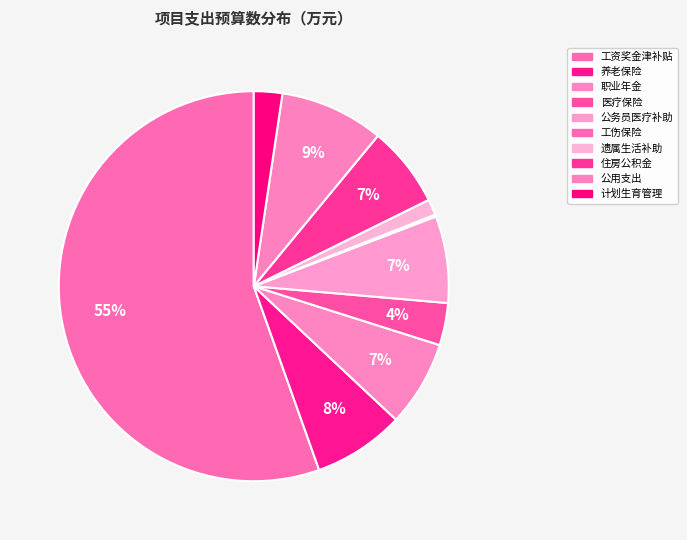

How many segments does this pie chart have?

10